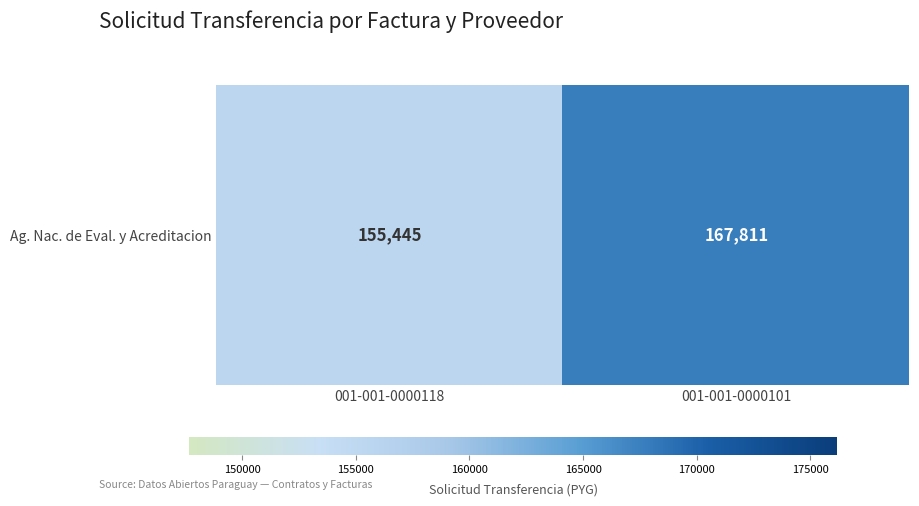

What is the minimum value shown in the chart?

155445